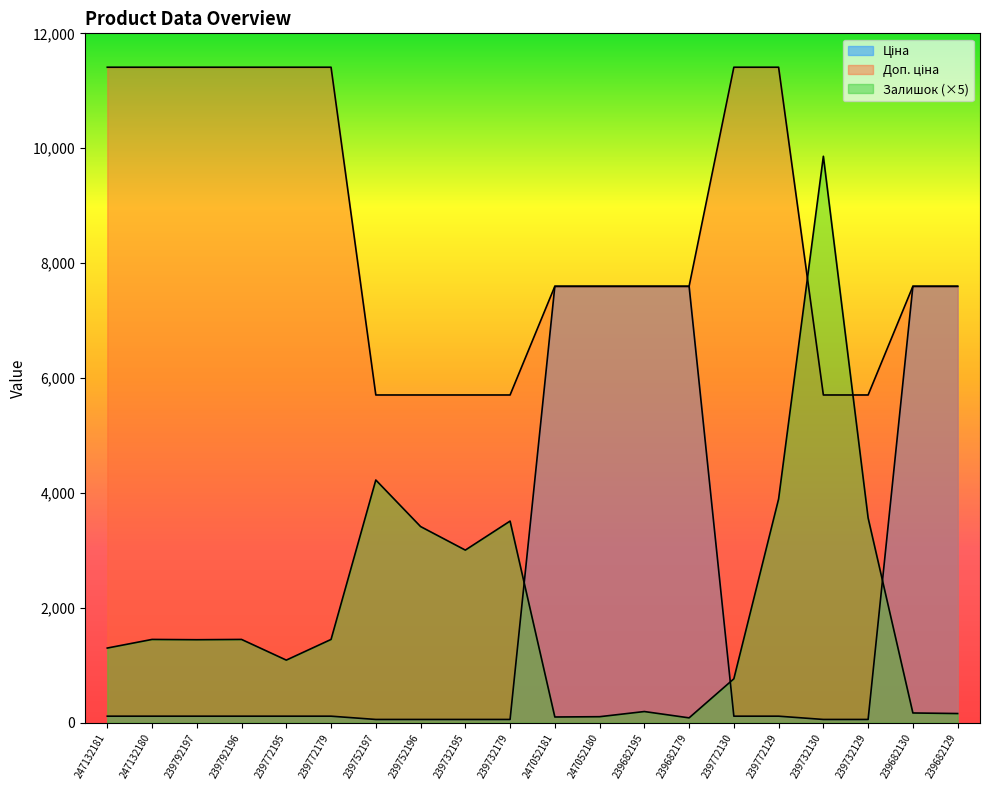

What is the label of the 19th point from the right?

247132180